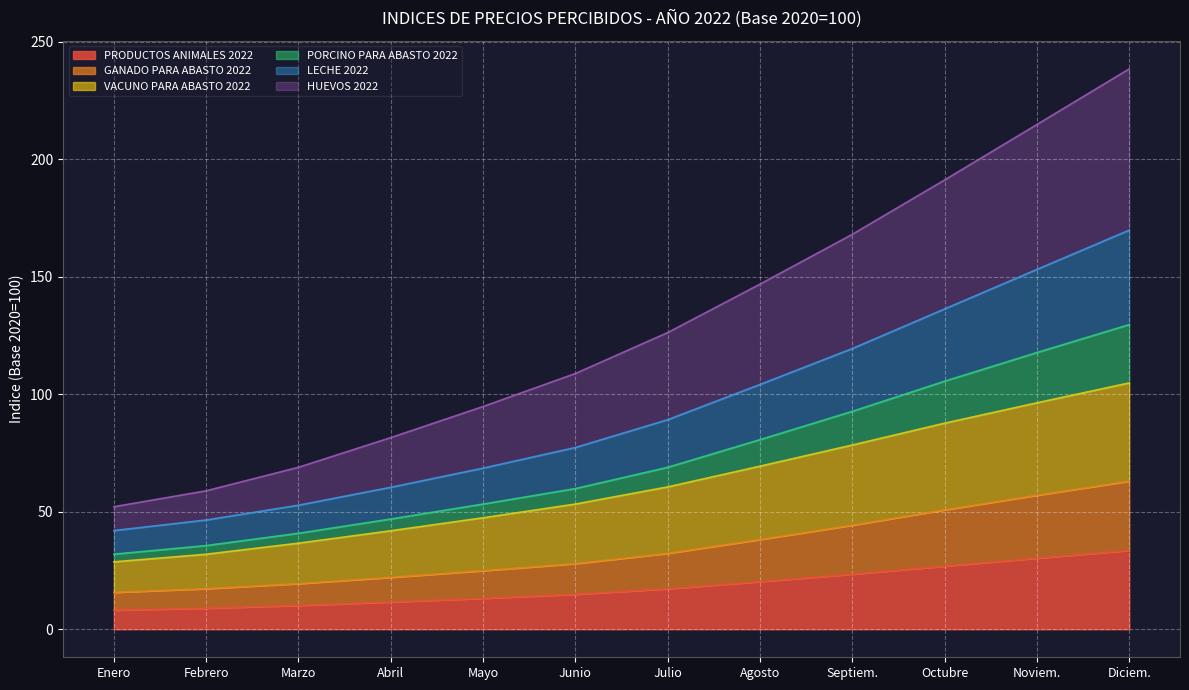

What is the lowest value of the PRODUCTOS ANIMALES 2022 series?

8.1